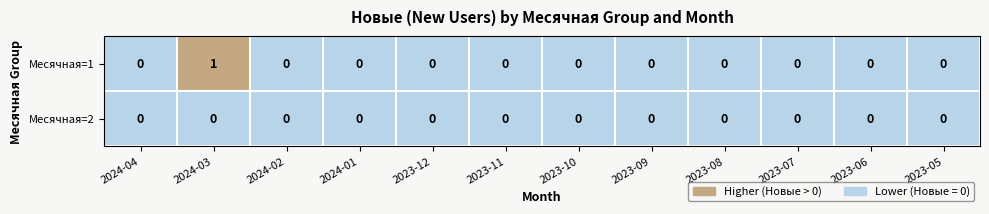

Reading left to right, what are all the values shown in this chart?

Месячная=1: 2024-04=0	2024-03=1	2024-02=0	2024-01=0	2023-12=0	2023-11=0	2023-10=0	2023-09=0	2023-08=0	2023-07=0	2023-06=0	2023-05=0
Месячная=2: 2024-04=0	2024-03=0	2024-02=0	2024-01=0	2023-12=0	2023-11=0	2023-10=0	2023-09=0	2023-08=0	2023-07=0	2023-06=0	2023-05=0